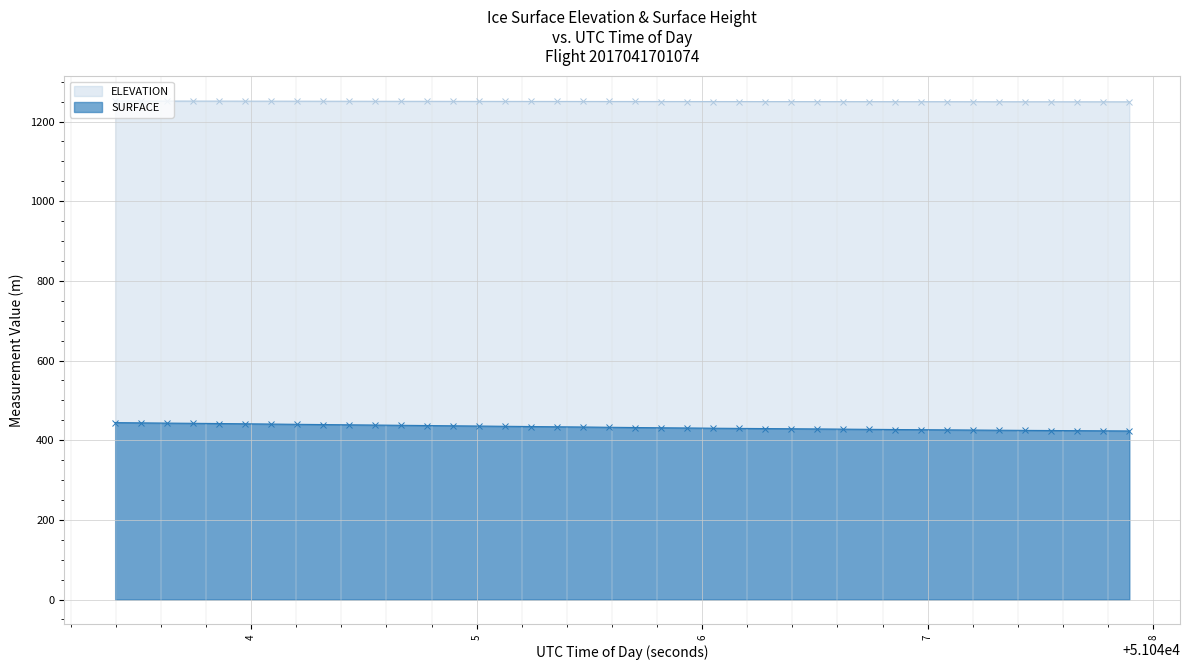

The value of SURFACE at 51043.9736 is 660.5. True or false?

False